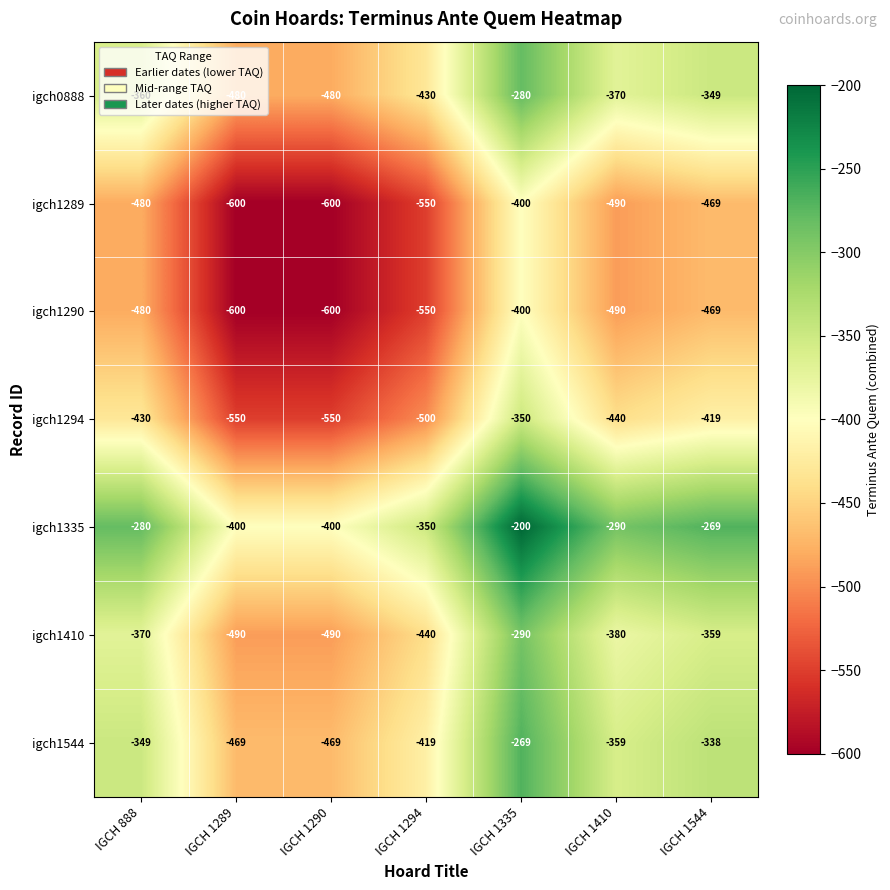

What is the spread (max minus min) of values at IGCH 888?

200